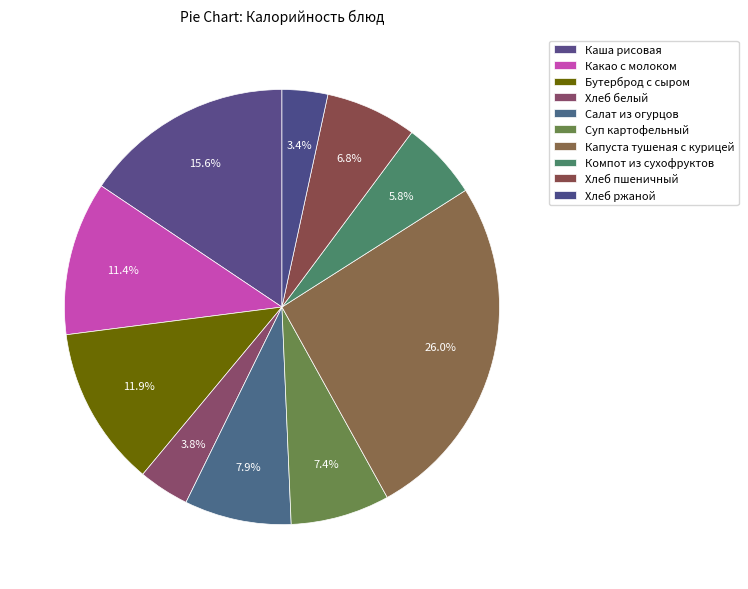

How many slices are in this pie chart?

10